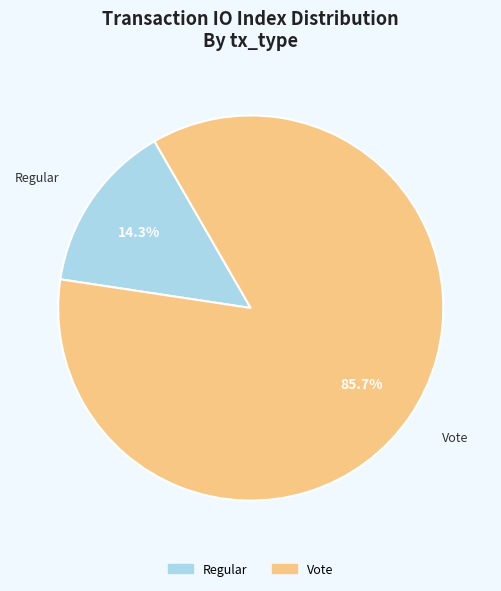

What percentage is the Vote slice, to the nearest percent?

86%